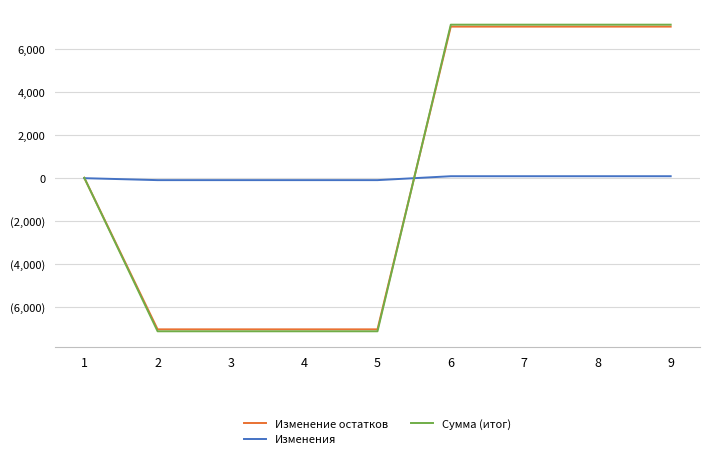

What are all the series names shown in the legend?

Изменение остатков, Изменения, Сумма (итог)